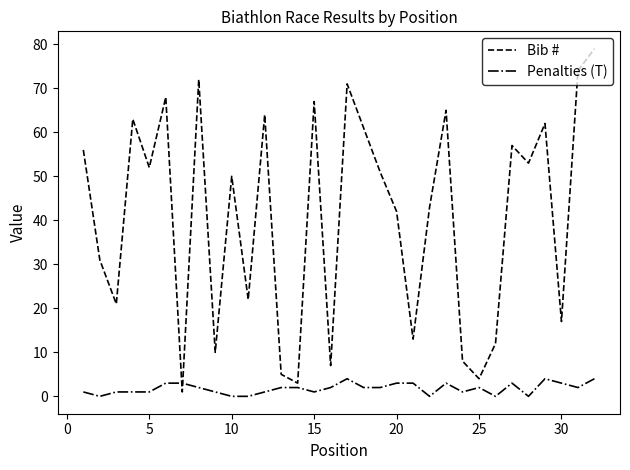

What is the difference between the maximum and minimum values in the Penalties (T) series?

4